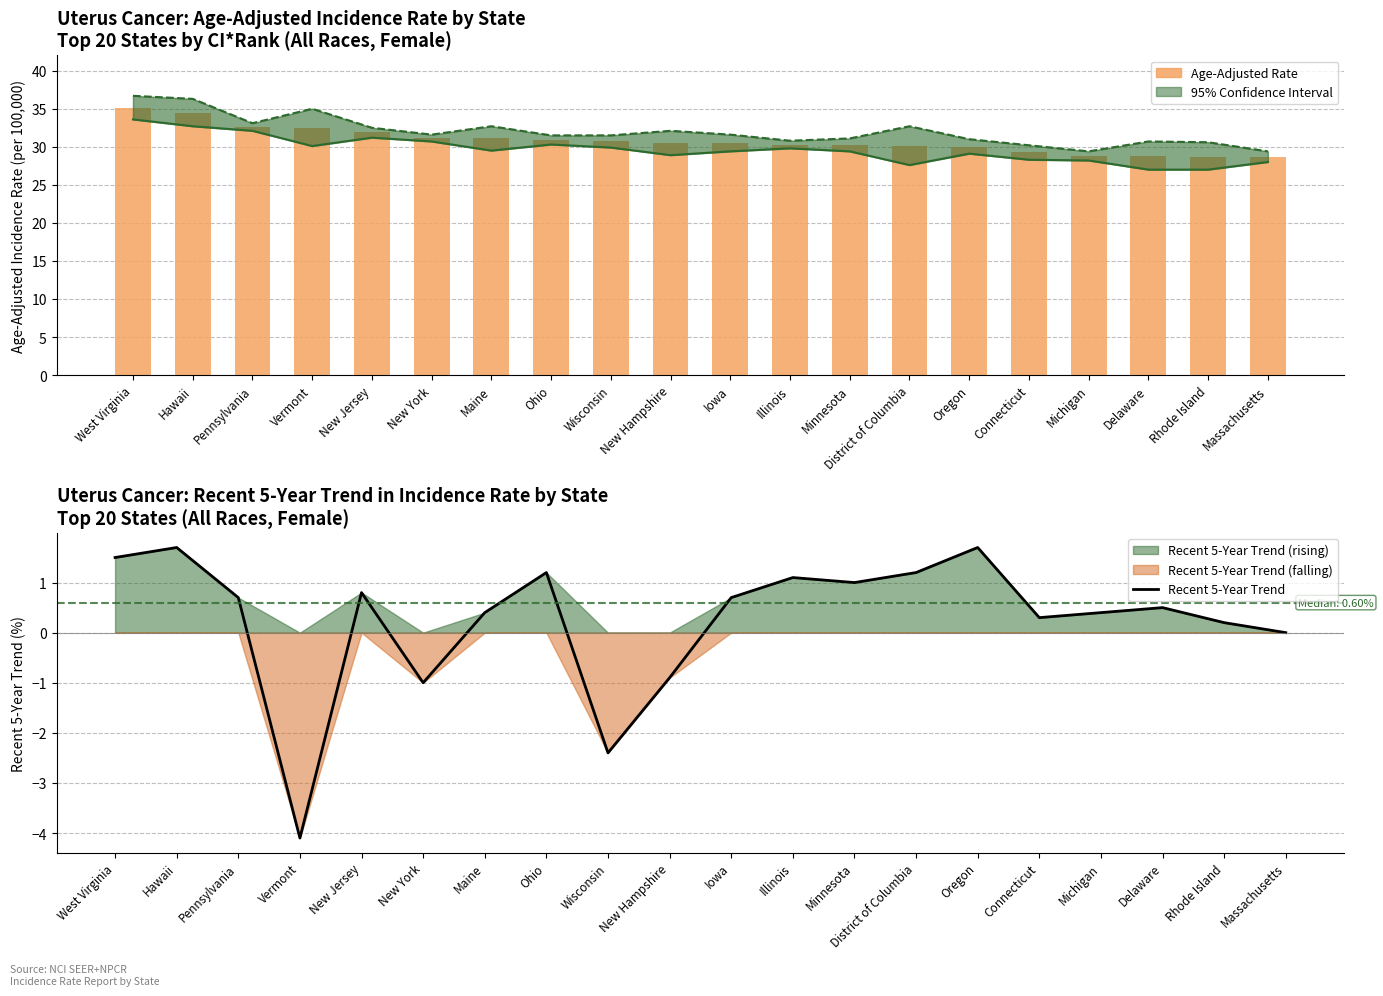

Which label corresponds to the smallest value in the chart?

Vermont